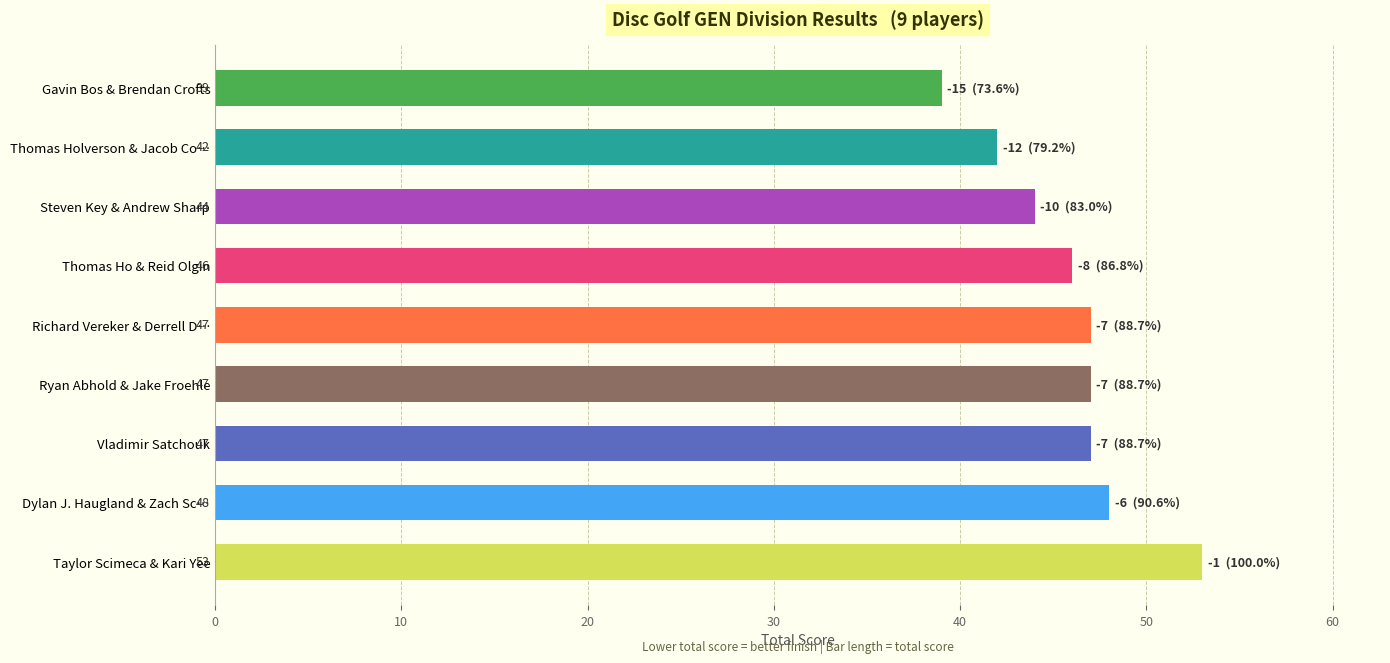

Which has a higher value, Ryan Abhold & Jake Froehle or Thomas Ho & Reid Olgin?

Ryan Abhold & Jake Froehle